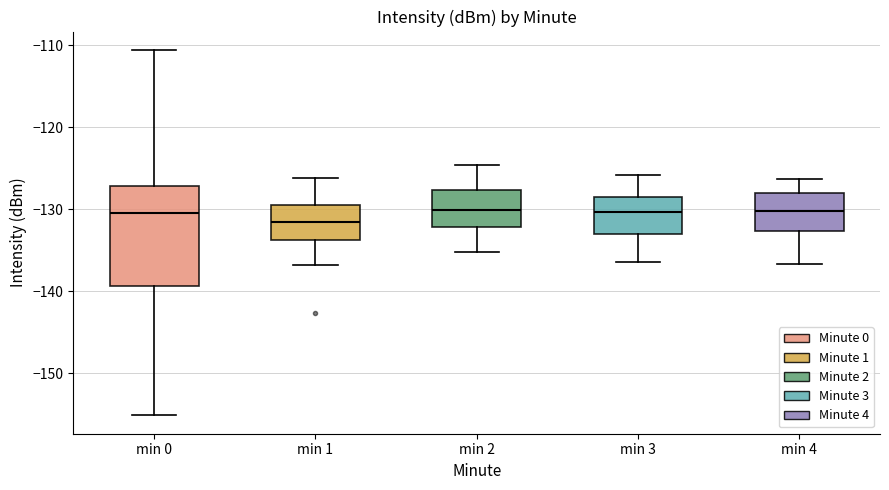

Reading left to right, read every box against the y-axis: the position of its median line, the range the box covers, and the ends of its whiskers. The values are not printed on the chart, so give them approximately, as read against the axis.

min 0: median -130, box -139 to -127, whiskers -155 to -111
min 1: median -132, box -134 to -129, whiskers -137 to -126
min 2: median -130, box -132 to -128, whiskers -135 to -125
min 3: median -130, box -133 to -129, whiskers -136 to -126
min 4: median -130, box -133 to -128, whiskers -137 to -126